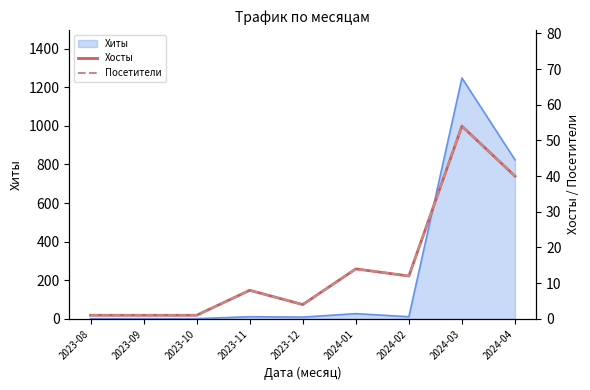

True or false: Хосты has more than 2 points higher than both neighbors.

True